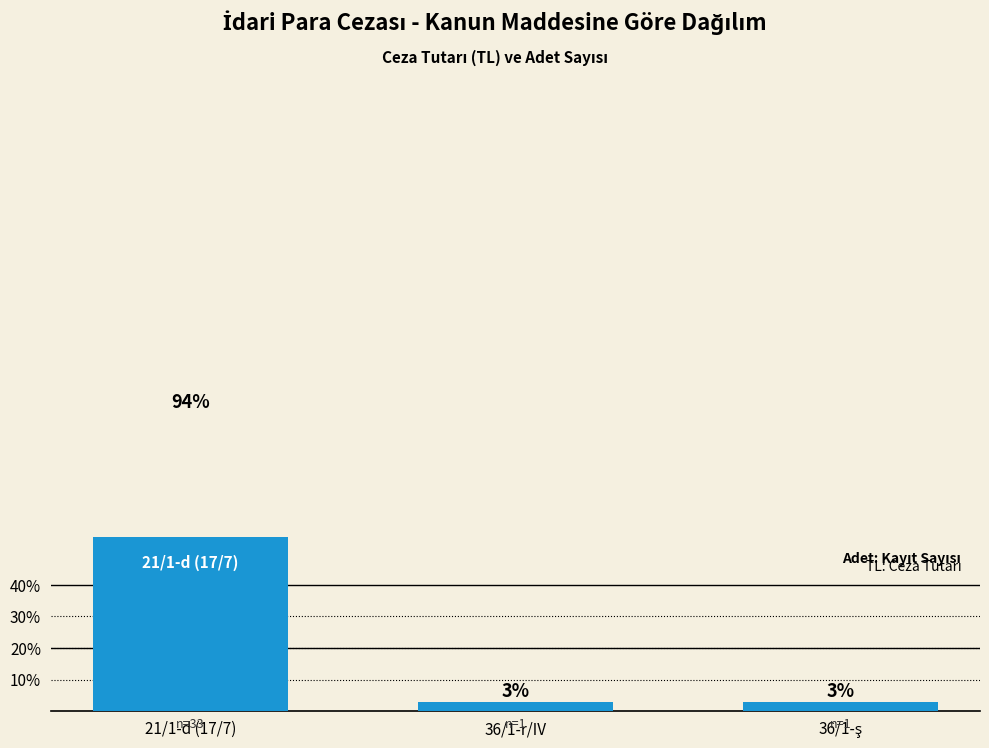

What is the difference between the maximum and second lowest values?

91.4